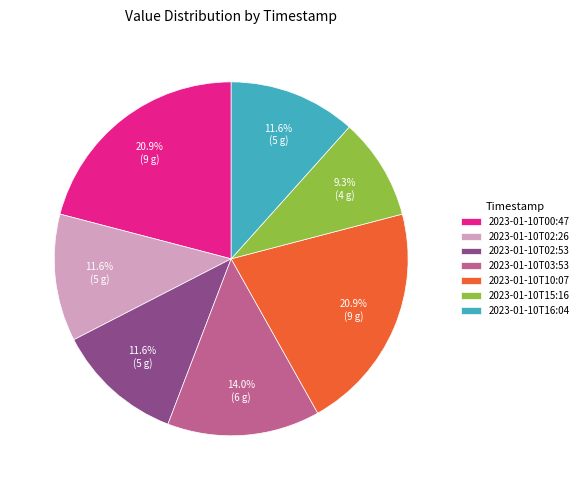

To the nearest percent, what is the average slice percentage?

14%